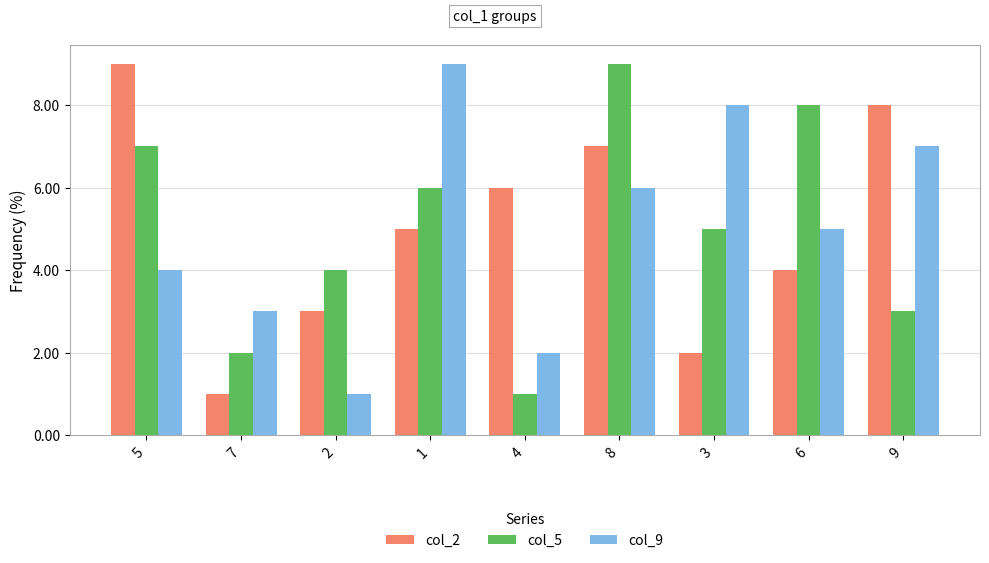

At which category is the sum across all series the highest?

8